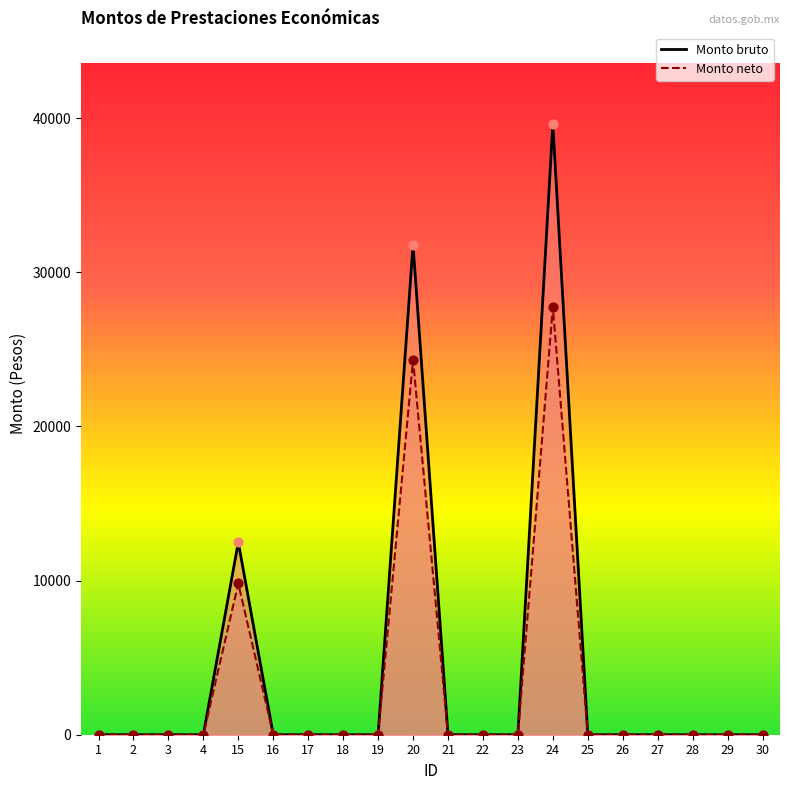

At which category is the sum across all series the highest?

24